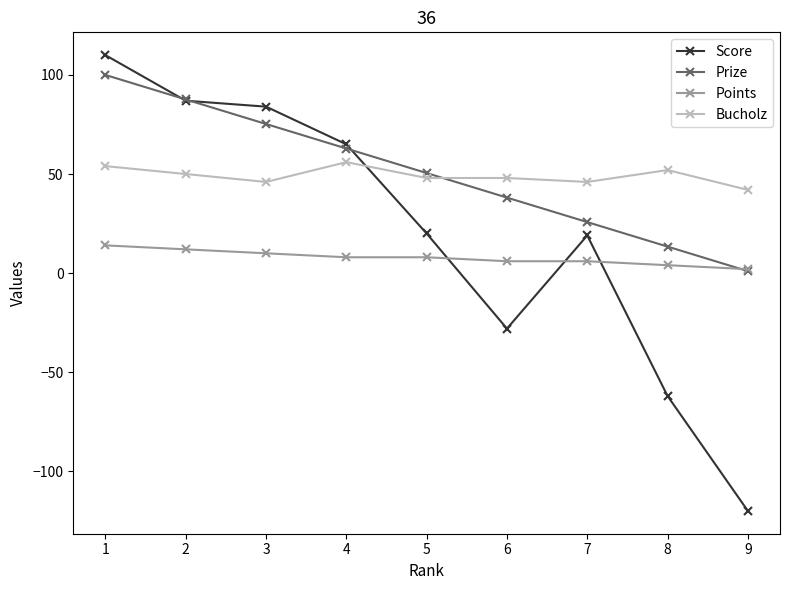

How many data points in Prize are less than 50?

4